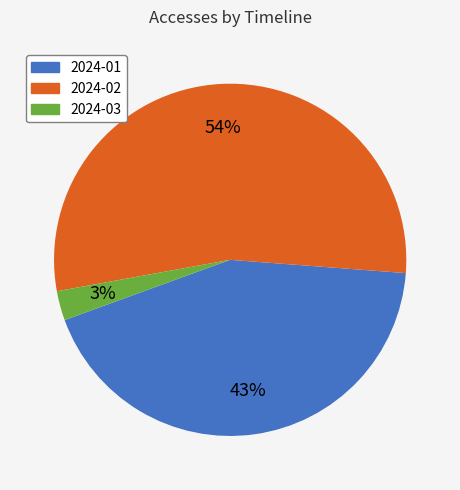

Rank the categories by value from lowest to highest.

2024-03, 2024-01, 2024-02